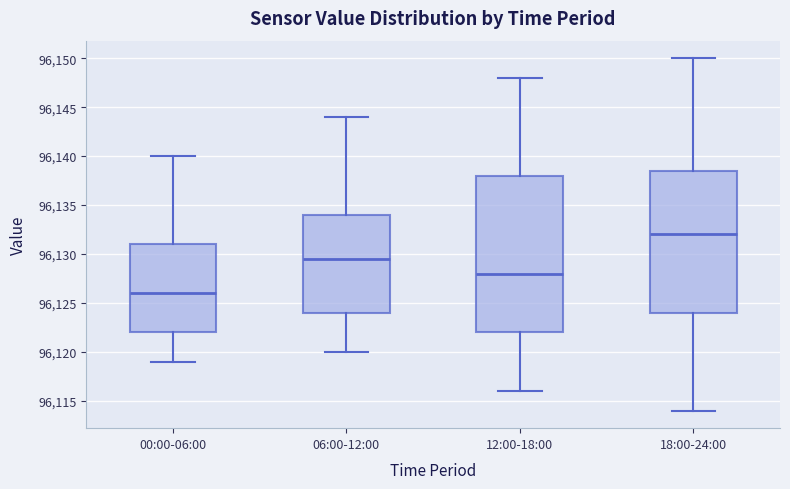

Reading left to right, read every box against the y-axis: the position of its median line, the range the box covers, and the ends of its whiskers. The values are not printed on the chart, so give them approximately, as read against the axis.

00:00-06:00: median 96126.0, box 96122.0 to 96131.0, whiskers 96119.0 to 96140.0
06:00-12:00: median 96129.5, box 96124.0 to 96134.0, whiskers 96120.0 to 96144.0
12:00-18:00: median 96128.0, box 96122.0 to 96138.0, whiskers 96116.0 to 96148.0
18:00-24:00: median 96132.0, box 96124.0 to 96138.5, whiskers 96114.0 to 96150.0